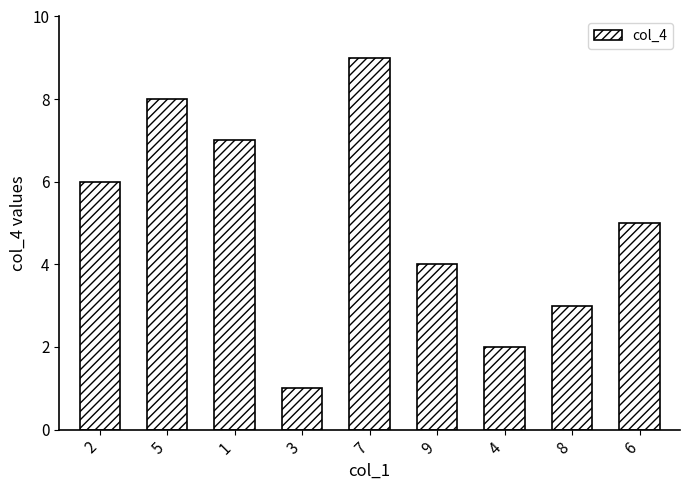

Are the bars horizontal?

No